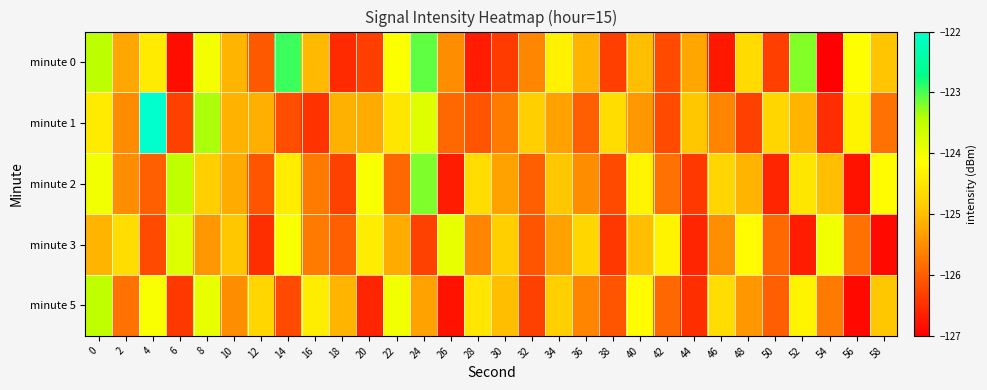

Which series has the widest spread of values?

minute 1